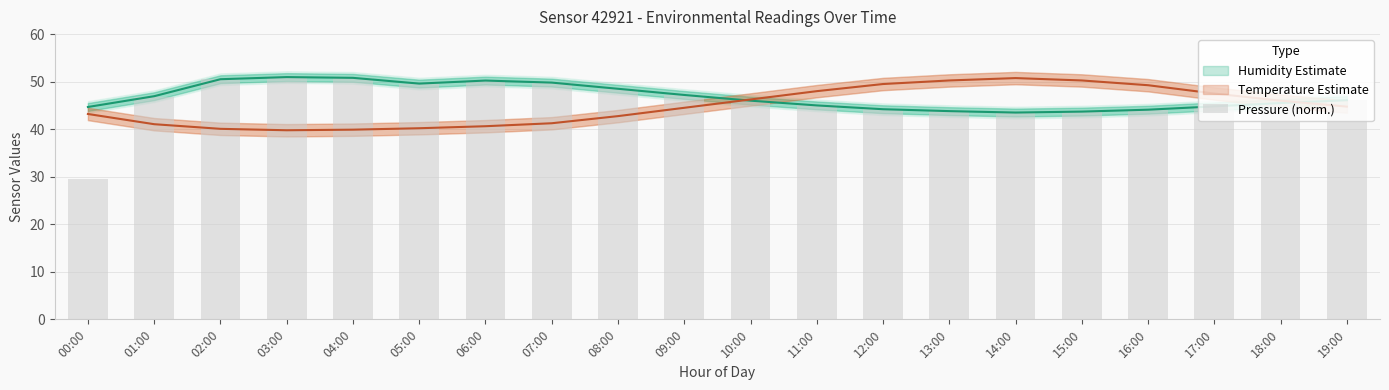

True or false: the data shows 82.1 at 04:00.

False